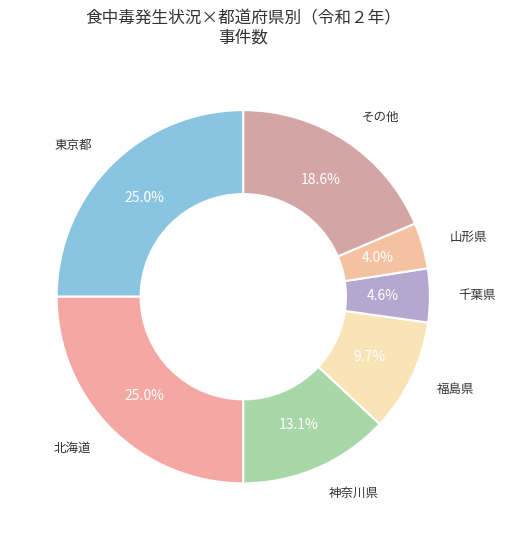

Count the number of slices in the pie.

7